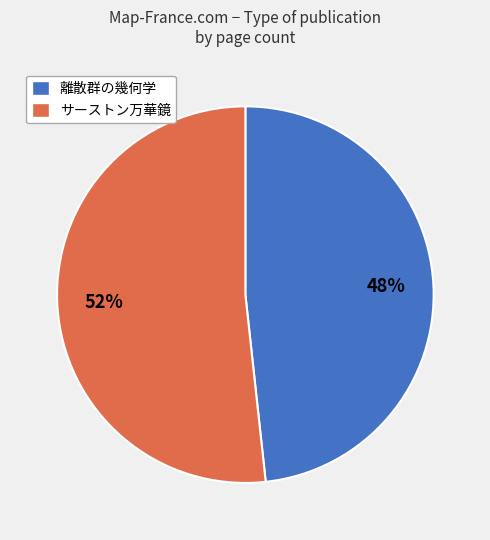

Count the number of slices in the pie.

2